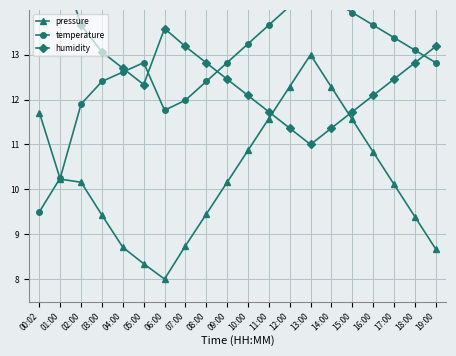

What is the average value of the humidity series?

12.7